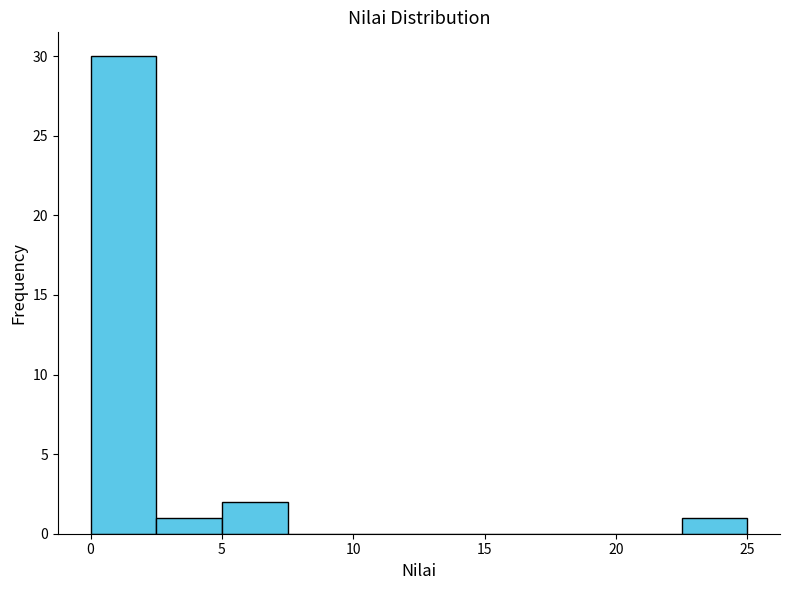

Which range on the x-axis has the tallest bar?

0.0 to 2.5